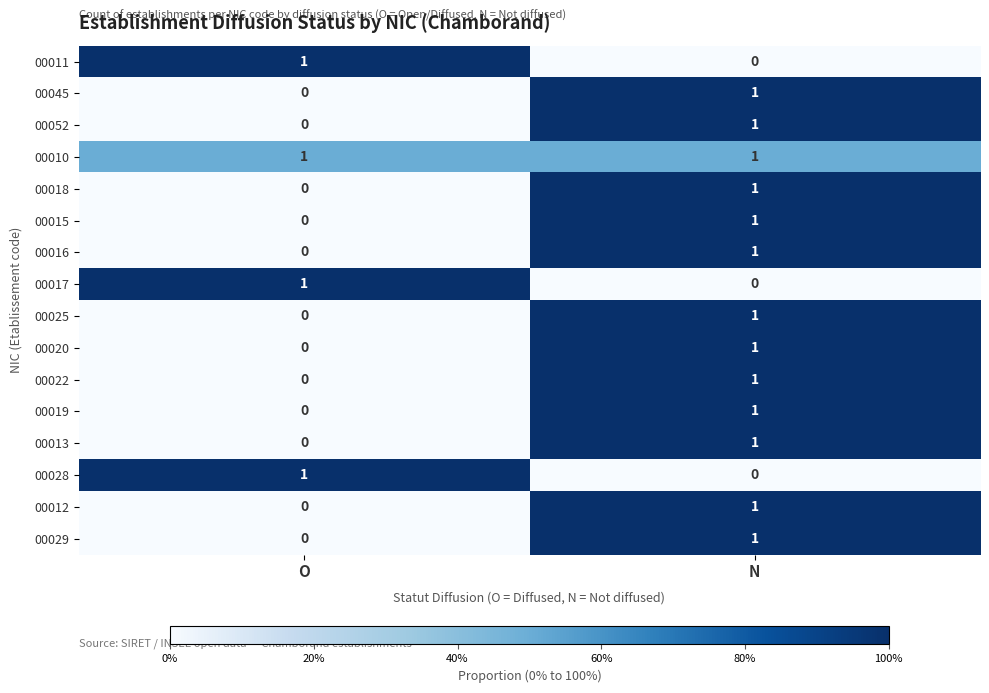

The value of 00019 at O is 0. True or false?

True